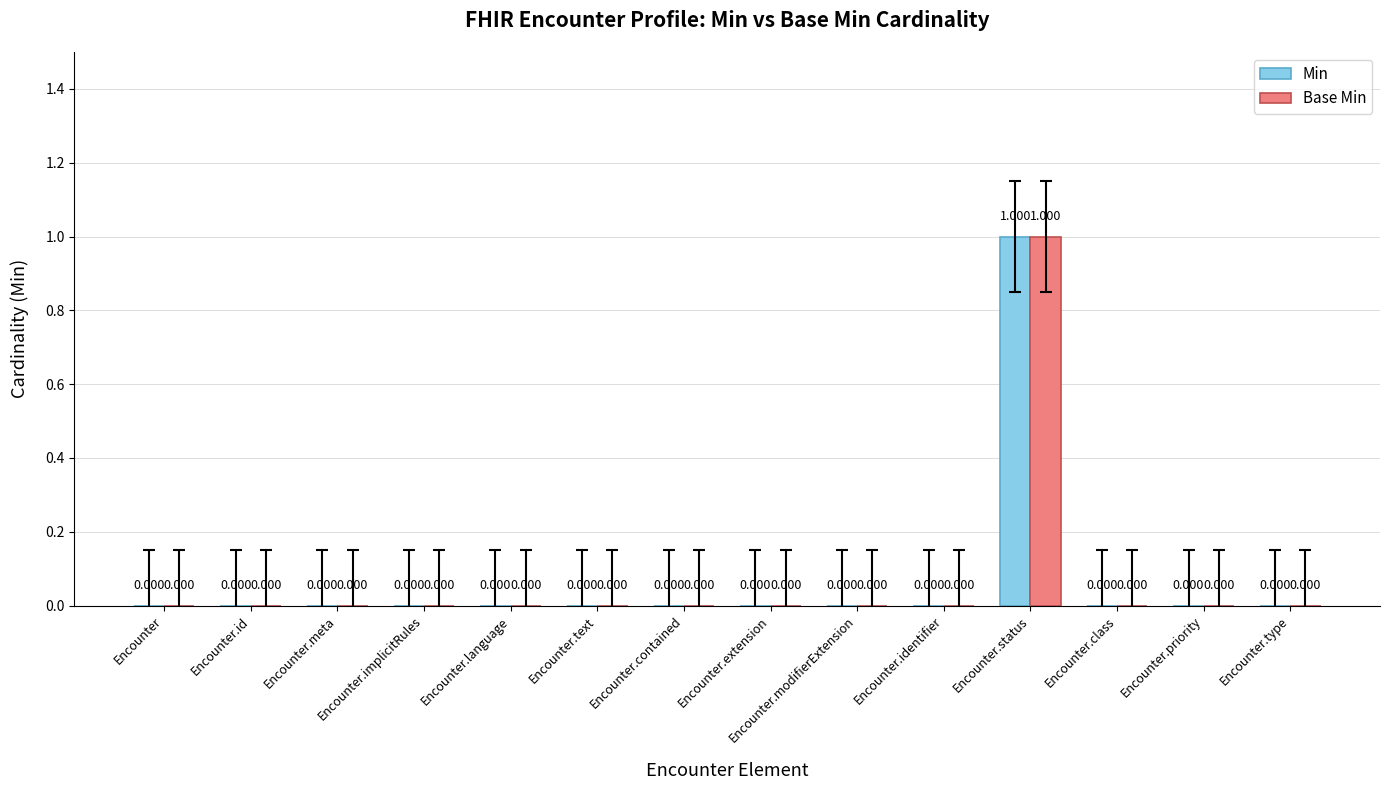

At which category is the sum across all series the highest?

Encounter.status